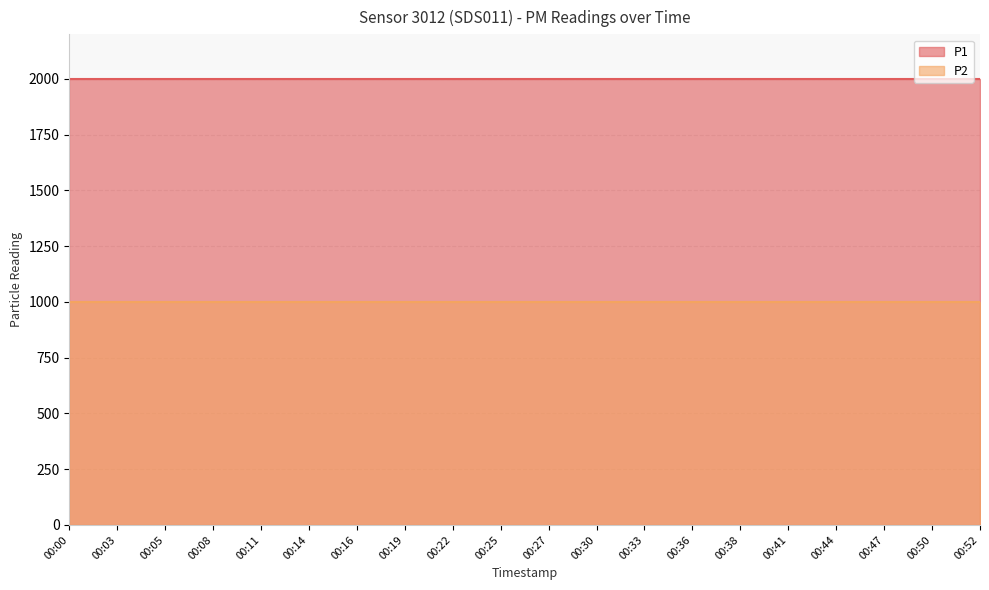

Reading right to left, list all the values displayed in this chart.

P1: 1999.9	1999.9	1999.9	1999.9	1999.9	1999.9	1999.9	1999.9	1999.9	1999.9	1999.9	1999.9	1999.9	1999.9	1999.9	1999.9	1999.9	1999.9	1999.9	1999.9
P2: 999.9	999.9	999.9	999.9	999.9	999.9	999.9	999.9	999.9	999.9	999.9	999.9	999.9	999.9	999.9	999.9	999.9	999.9	999.9	999.9